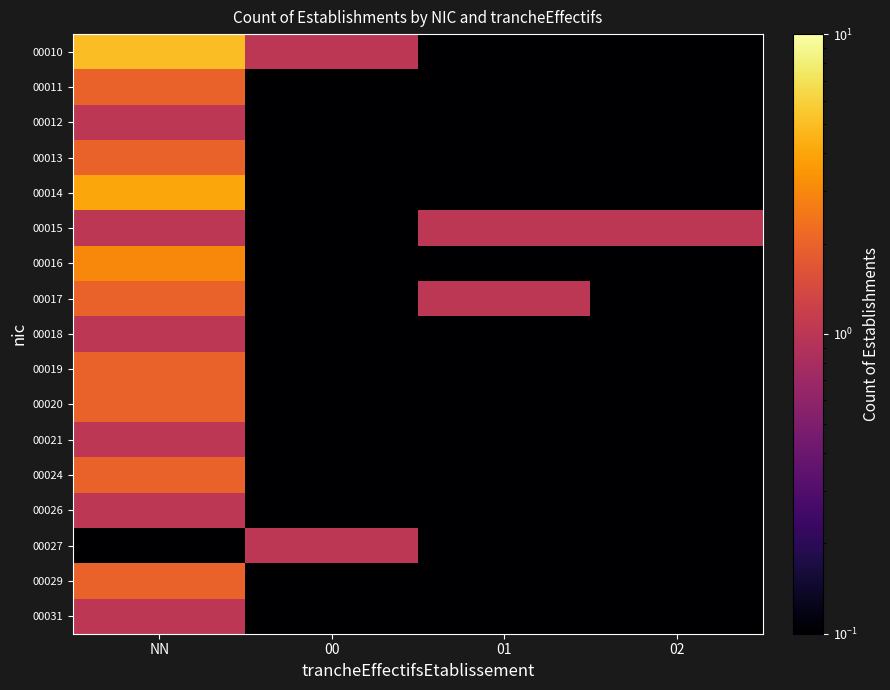

Count the number of categories in the chart.

4